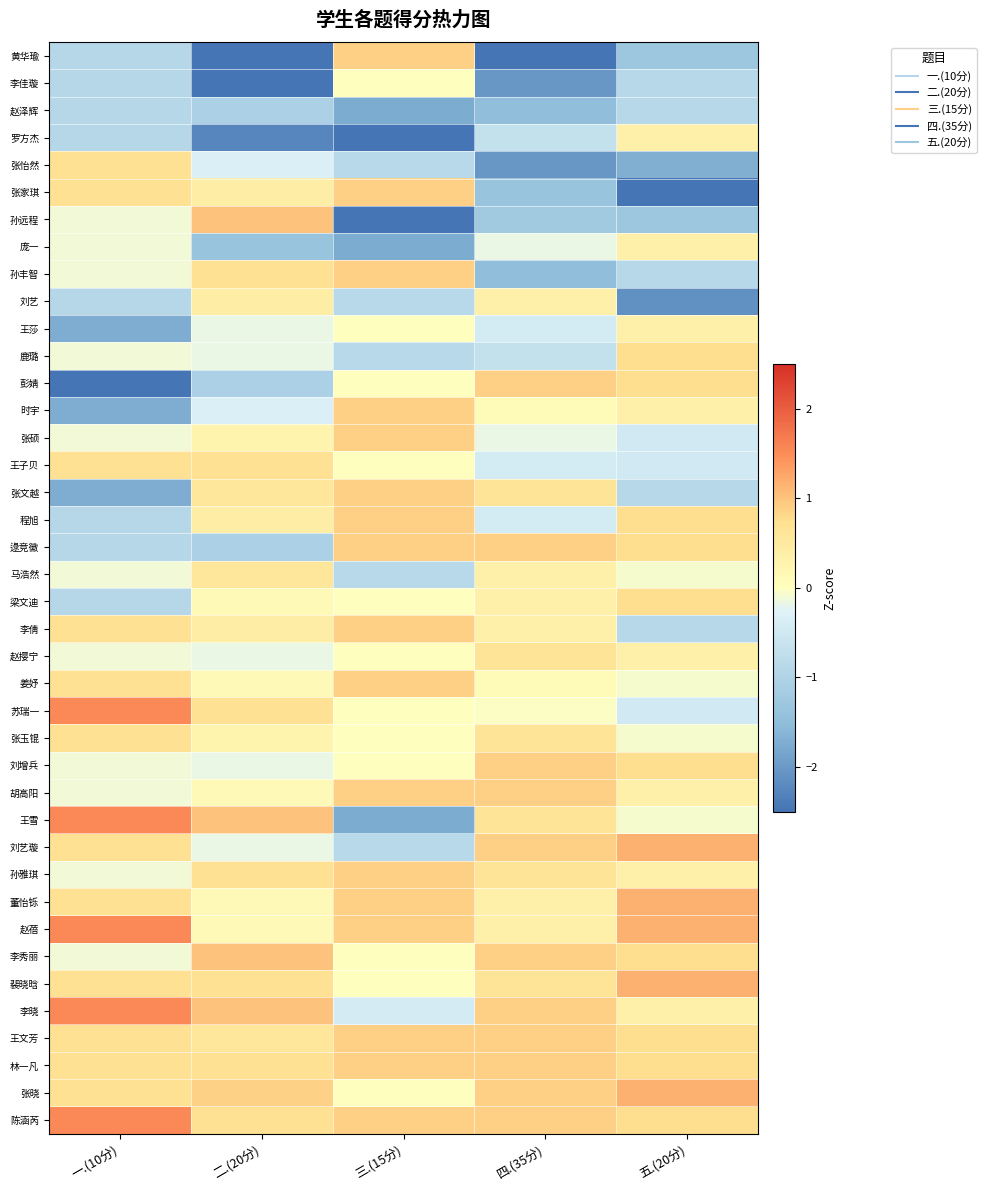

How many series are shown in this chart?

40